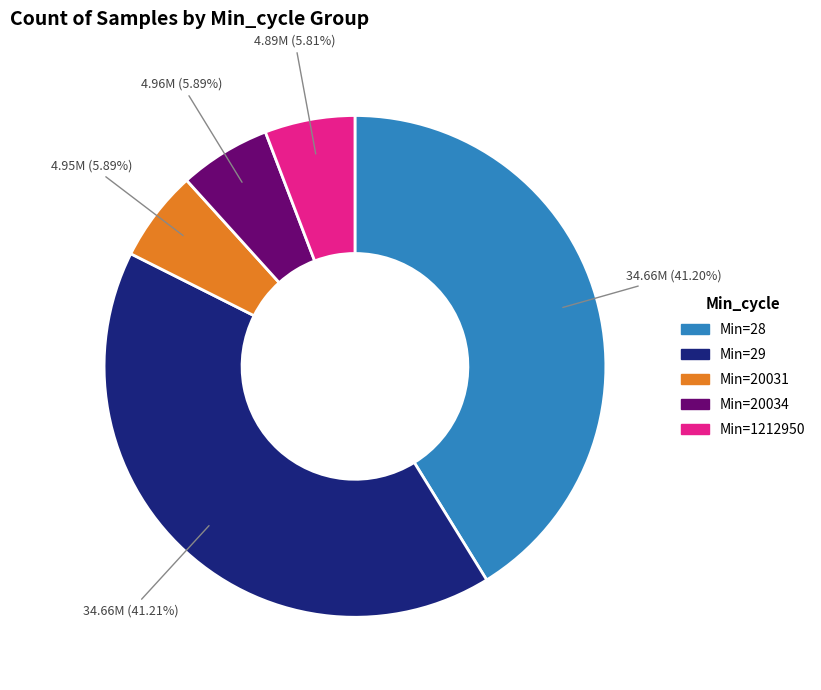

Is there a majority slice in this chart?

No